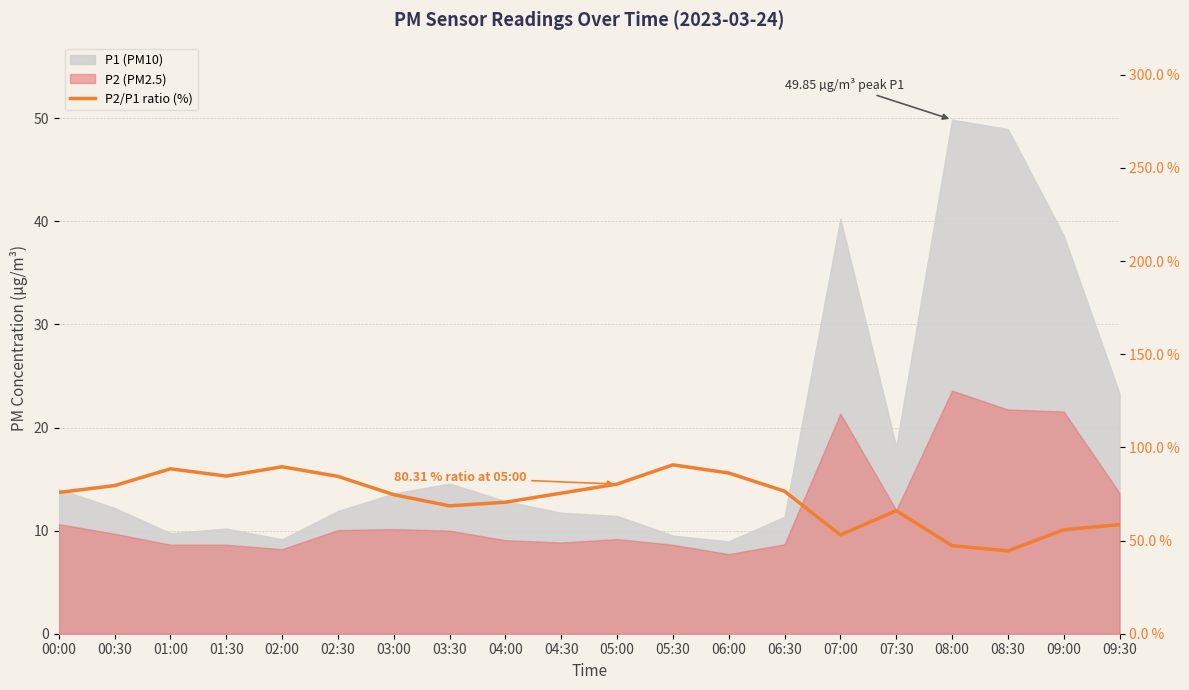

How many points are higher than both their immediate neighbors (excluding endpoints)?

4